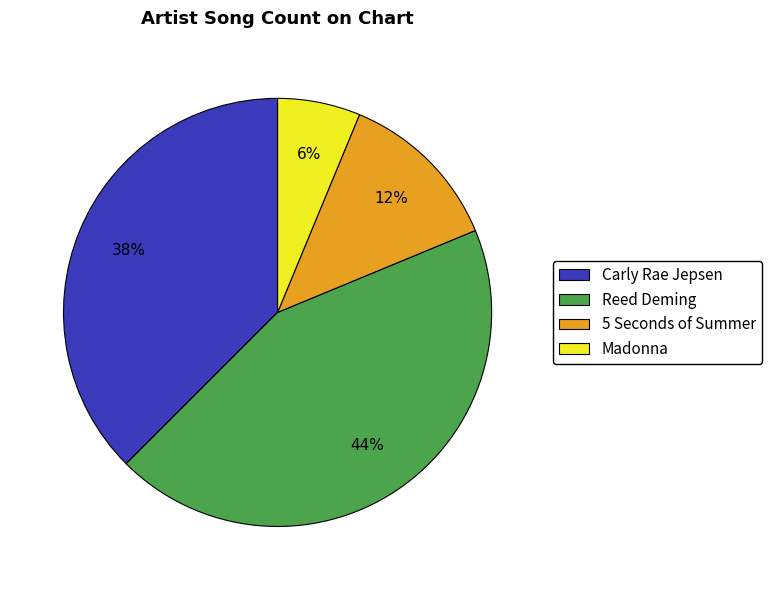

Is the sum of Reed Deming and 5 Seconds of Summer greater than half?

Yes